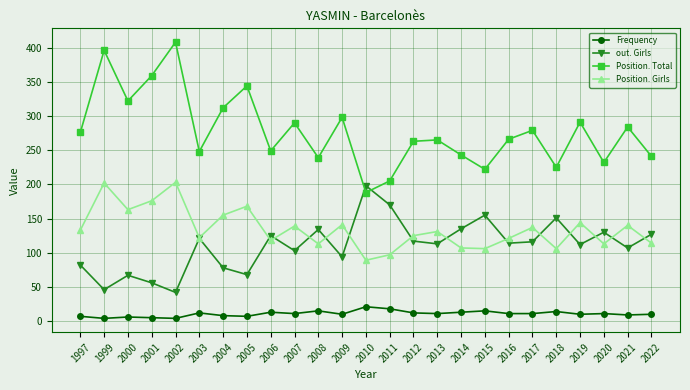

True or false: Position. Girls and Frequency intersect in this chart.

False